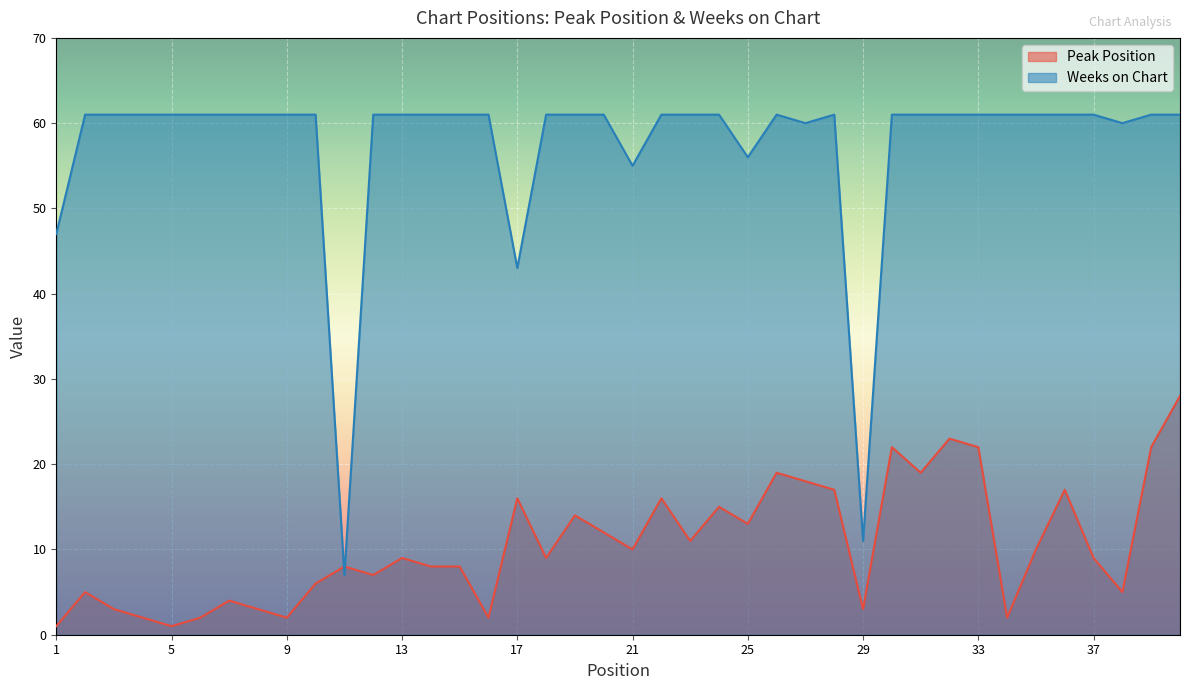

How many values in the Peak Position series exceed 9?

19